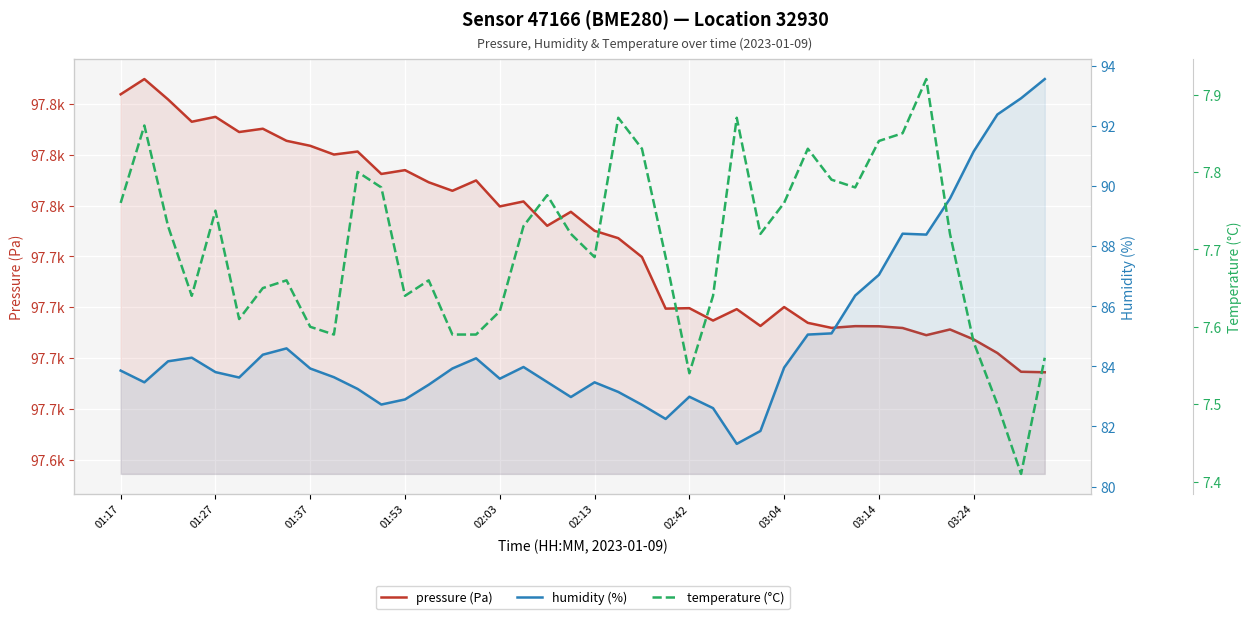

True or false: temperature (°C) and humidity (%) intersect in this chart.

False